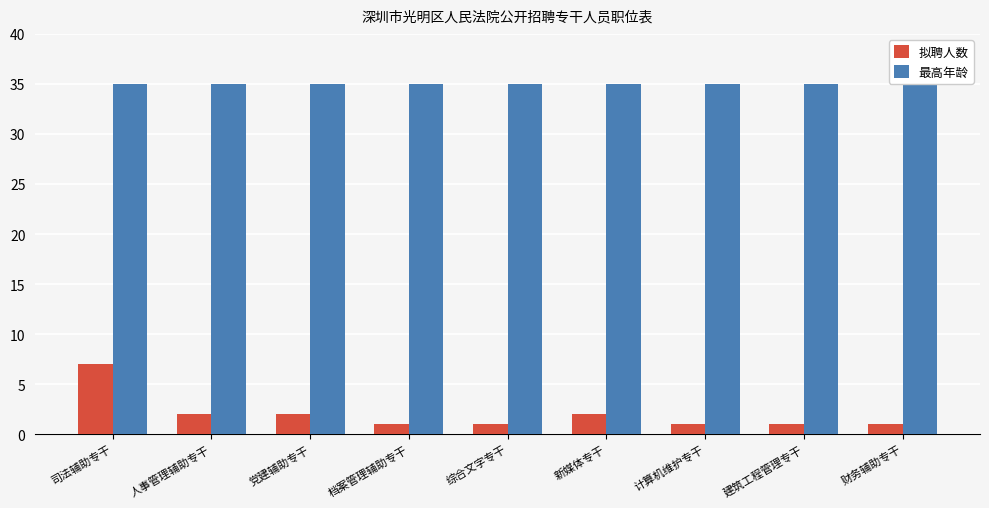

Reading left to right, what are all the values shown in this chart?

拟聘人数: 司法辅助专干=7	人事管理辅助专干=2	党建辅助专干=2	档案管理辅助专干=1	综合文字专干=1	新媒体专干=2	计算机维护专干=1	建筑工程管理专干=1	财务辅助专干=1
最高年龄: 司法辅助专干=35	人事管理辅助专干=35	党建辅助专干=35	档案管理辅助专干=35	综合文字专干=35	新媒体专干=35	计算机维护专干=35	建筑工程管理专干=35	财务辅助专干=35